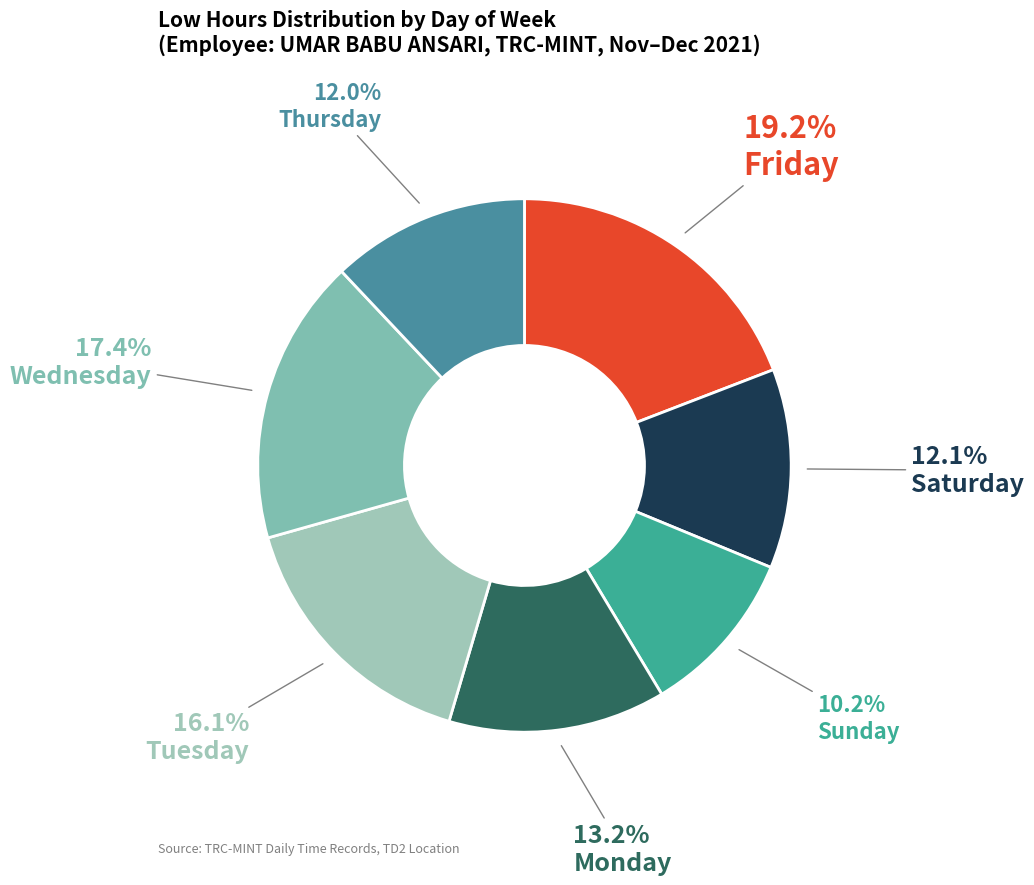

How many segments does this pie chart have?

7